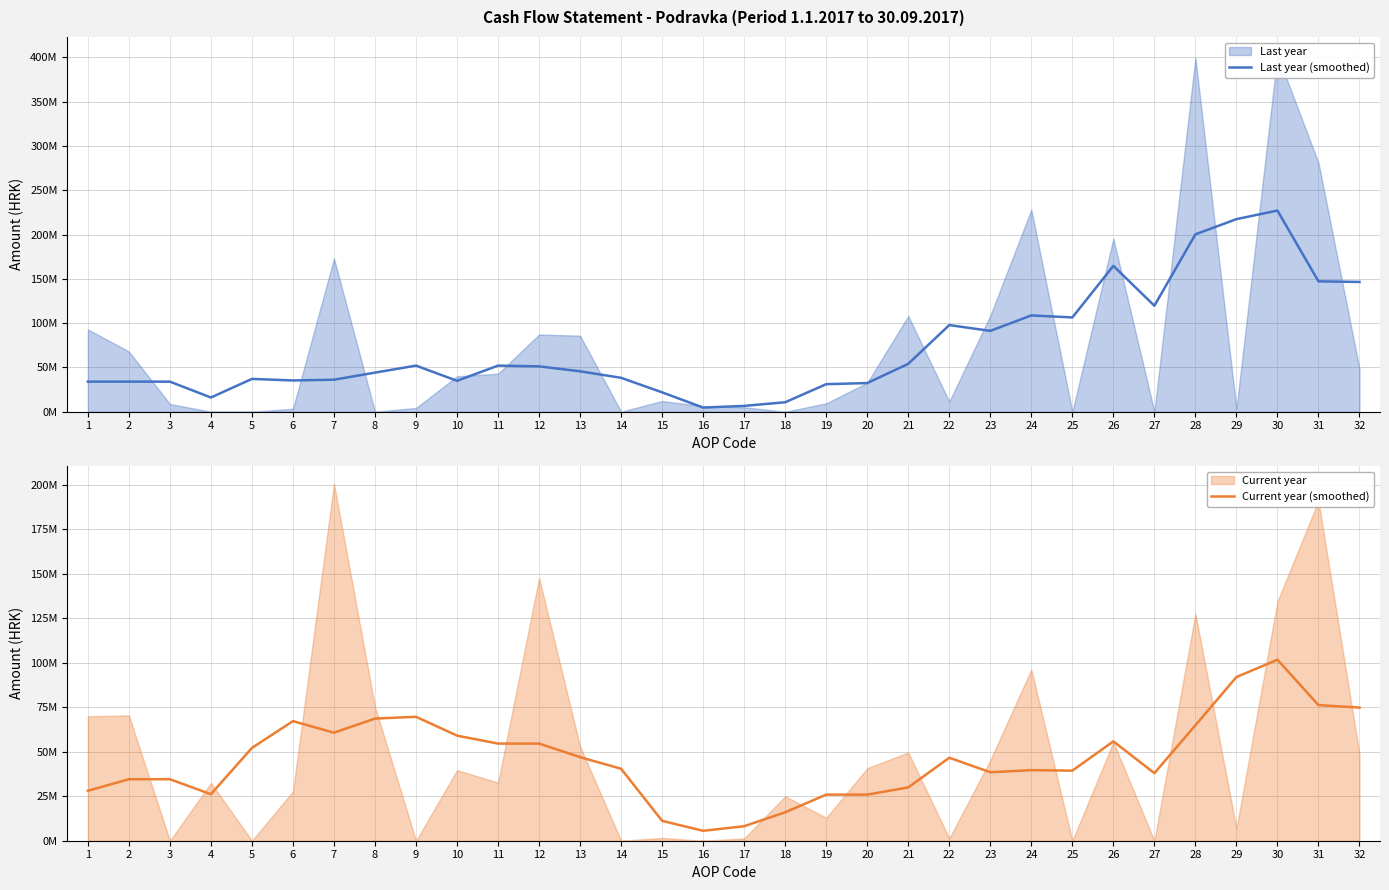

What is the highest value of the Current year (smoothed) series?

101.7